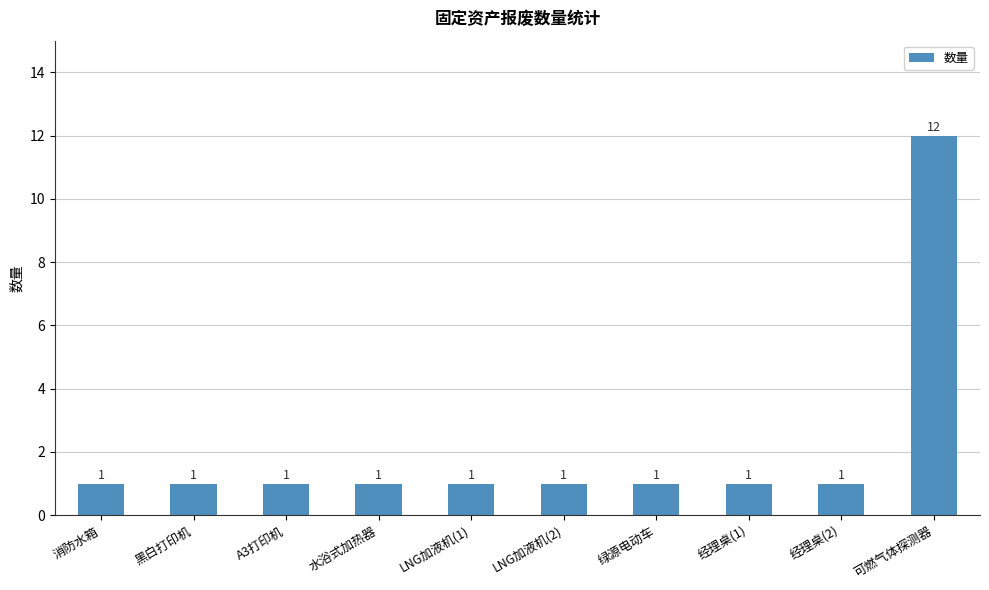

What is the label of the 3rd bar from the left?

A3打印机